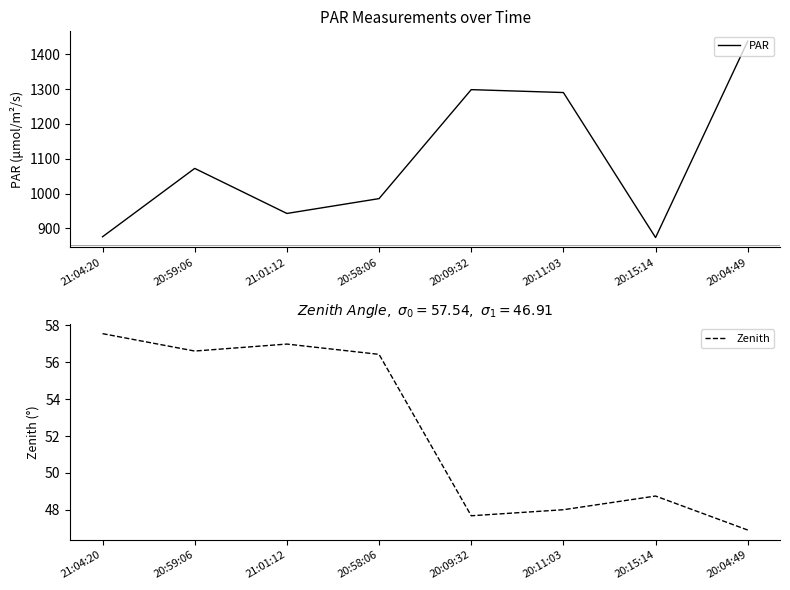

At 20:58:06, list the series in order from smallest to largest.

Zenith, PAR